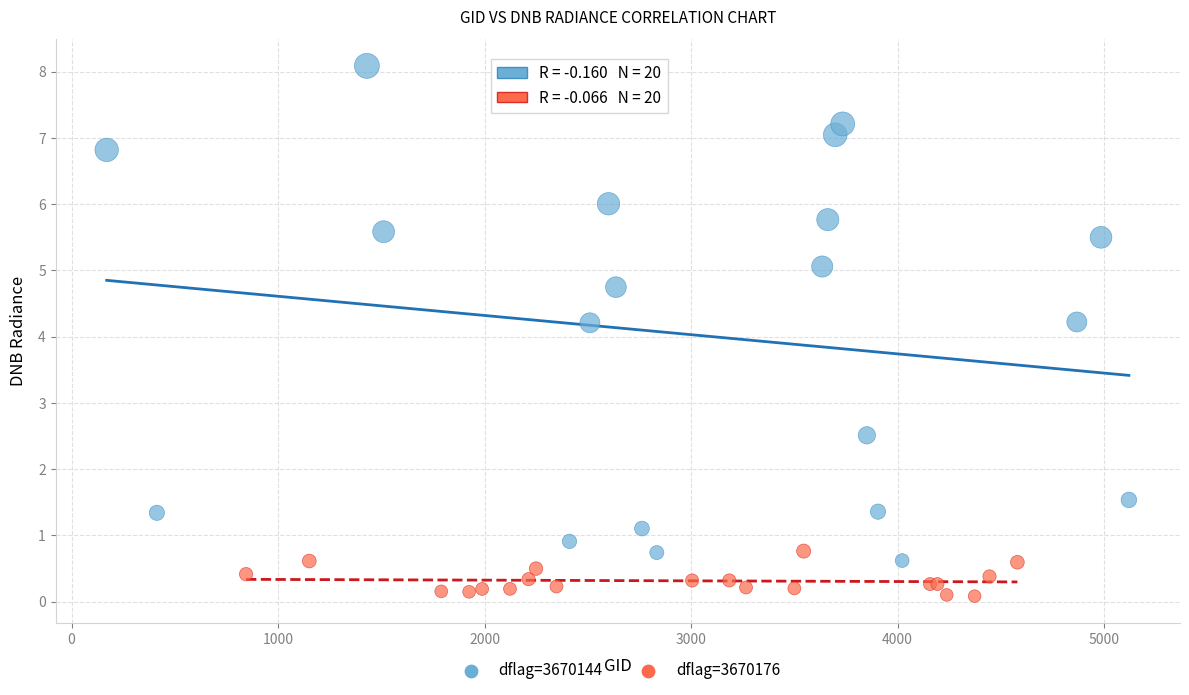

Which series reaches the minimum Y coordinate?

dflag=3670176